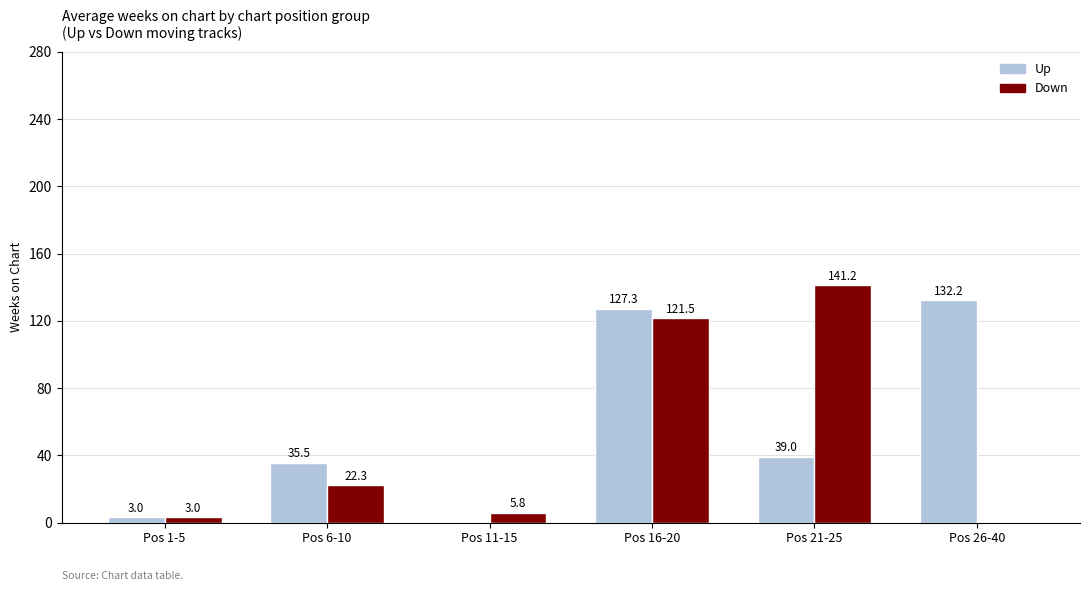

What are all the series names shown in the legend?

Up, Down